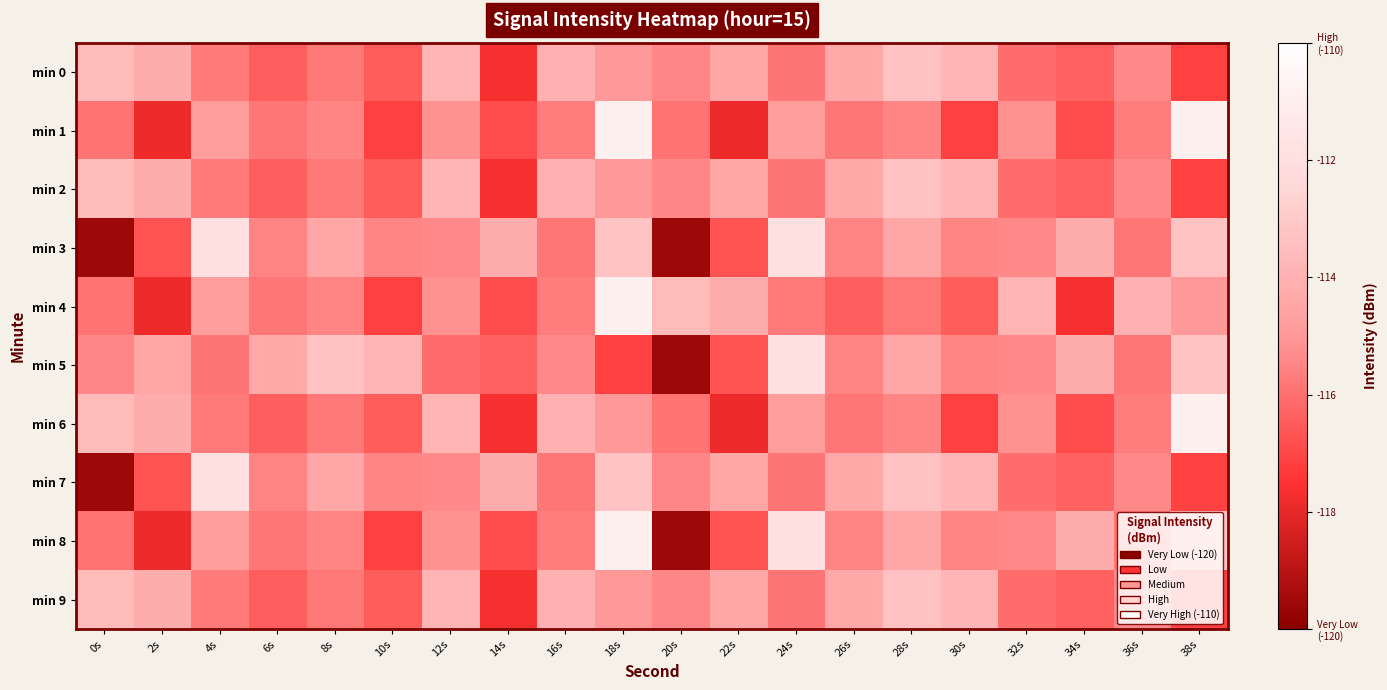

Reading left to right, transcribe all the data shown in this chart.

min 0: 0s=-113.6	2s=-114.2	4s=-115.7	6s=-116.4	8s=-115.8	10s=-116.5	12s=-113.9	14s=-117.7	16s=-114.0	18s=-115.0	20s=-115.5	22s=-114.4	24s=-115.9	26s=-114.4	28s=-113.3	30s=-113.8	32s=-116.1	34s=-116.4	36s=-115.4	38s=-117.1
min 1: 0s=-115.9	2s=-117.9	4s=-114.9	6s=-115.9	8s=-115.5	10s=-117.2	12s=-115.2	14s=-116.9	16s=-115.7	18s=-110.9	20s=-115.9	22s=-117.9	24s=-114.9	26s=-115.9	28s=-115.5	30s=-117.2	32s=-115.2	34s=-116.9	36s=-115.7	38s=-110.9
min 2: 0s=-113.6	2s=-114.2	4s=-115.7	6s=-116.4	8s=-115.8	10s=-116.5	12s=-113.9	14s=-117.7	16s=-114.0	18s=-115.0	20s=-115.5	22s=-114.4	24s=-115.9	26s=-114.4	28s=-113.3	30s=-113.8	32s=-116.1	34s=-116.4	36s=-115.4	38s=-117.1
min 3: 0s=-119.6	2s=-116.7	4s=-111.9	6s=-115.5	8s=-114.4	10s=-115.5	12s=-115.4	14s=-114.2	16s=-115.9	18s=-113.3	20s=-119.6	22s=-116.7	24s=-111.9	26s=-115.5	28s=-114.4	30s=-115.5	32s=-115.4	34s=-114.2	36s=-115.9	38s=-113.3
min 4: 0s=-115.9	2s=-117.9	4s=-114.9	6s=-115.9	8s=-115.5	10s=-117.2	12s=-115.2	14s=-116.9	16s=-115.7	18s=-110.9	20s=-113.6	22s=-114.2	24s=-115.7	26s=-116.4	28s=-115.8	30s=-116.5	32s=-113.9	34s=-117.7	36s=-114.0	38s=-115.0
min 5: 0s=-115.5	2s=-114.4	4s=-115.9	6s=-114.4	8s=-113.3	10s=-113.8	12s=-116.1	14s=-116.4	16s=-115.4	18s=-117.1	20s=-119.6	22s=-116.7	24s=-111.9	26s=-115.5	28s=-114.4	30s=-115.5	32s=-115.4	34s=-114.2	36s=-115.9	38s=-113.3
min 6: 0s=-113.6	2s=-114.2	4s=-115.7	6s=-116.4	8s=-115.8	10s=-116.5	12s=-113.9	14s=-117.7	16s=-114.0	18s=-115.0	20s=-115.9	22s=-117.9	24s=-114.9	26s=-115.9	28s=-115.5	30s=-117.2	32s=-115.2	34s=-116.9	36s=-115.7	38s=-110.9
min 7: 0s=-119.6	2s=-116.7	4s=-111.9	6s=-115.5	8s=-114.4	10s=-115.5	12s=-115.4	14s=-114.2	16s=-115.9	18s=-113.3	20s=-115.5	22s=-114.4	24s=-115.9	26s=-114.4	28s=-113.3	30s=-113.8	32s=-116.1	34s=-116.4	36s=-115.4	38s=-117.1
min 8: 0s=-115.9	2s=-117.9	4s=-114.9	6s=-115.9	8s=-115.5	10s=-117.2	12s=-115.2	14s=-116.9	16s=-115.7	18s=-110.9	20s=-119.6	22s=-116.7	24s=-111.9	26s=-115.5	28s=-114.4	30s=-115.5	32s=-115.4	34s=-114.2	36s=-115.9	38s=-113.3
min 9: 0s=-113.6	2s=-114.2	4s=-115.7	6s=-116.4	8s=-115.8	10s=-116.5	12s=-113.9	14s=-117.7	16s=-114.0	18s=-115.0	20s=-115.5	22s=-114.4	24s=-115.9	26s=-114.4	28s=-113.3	30s=-113.8	32s=-116.1	34s=-116.4	36s=-115.4	38s=-117.1